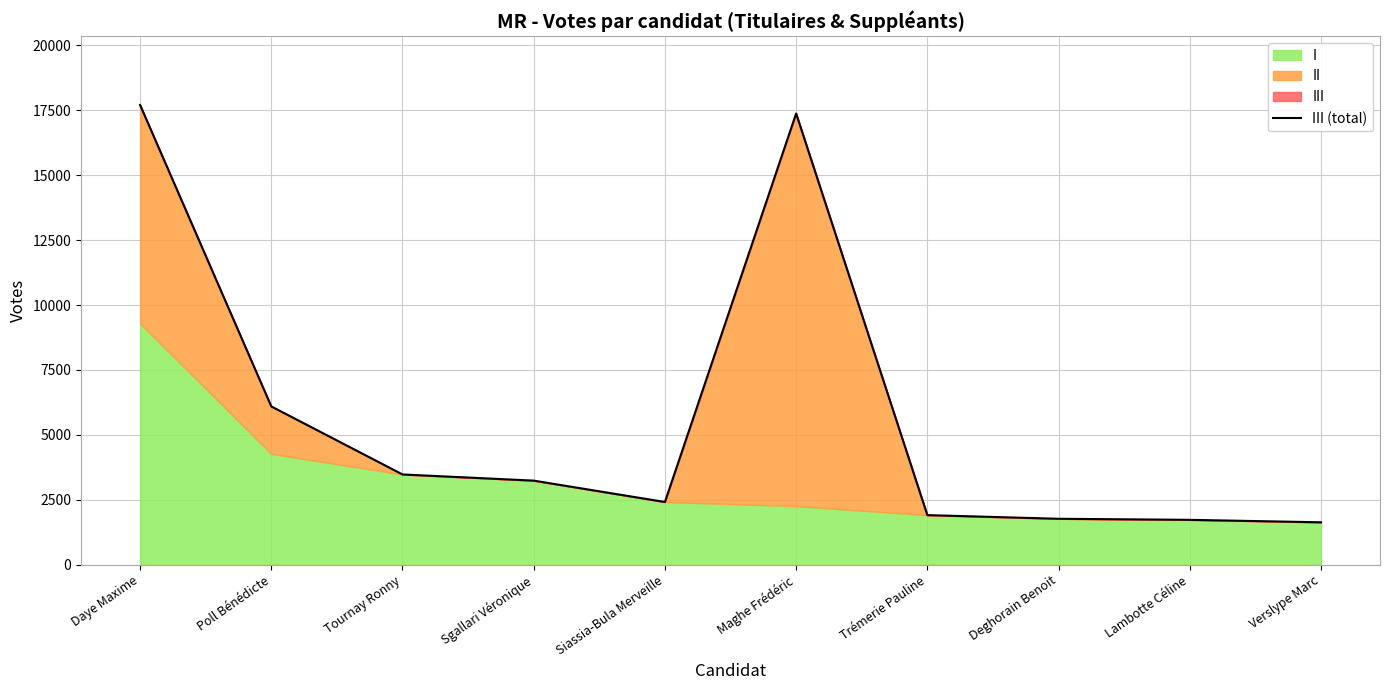

What is the difference between the values at Maghe Frédéric and Poll Bénédicte?

11280